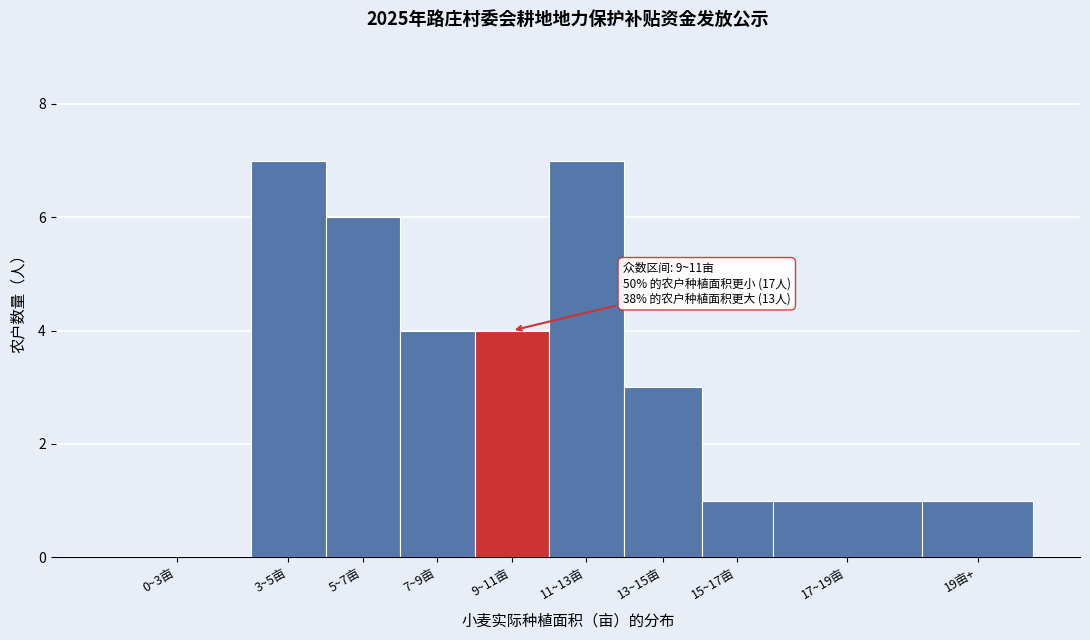

Reading left to right, extract all data points from this chart.

0~3亩=0	3~5亩=7	5~7亩=6	7~9亩=4	9~11亩=4	11~13亩=7	13~15亩=3	15~17亩=1	17~19亩=1	19亩+=1